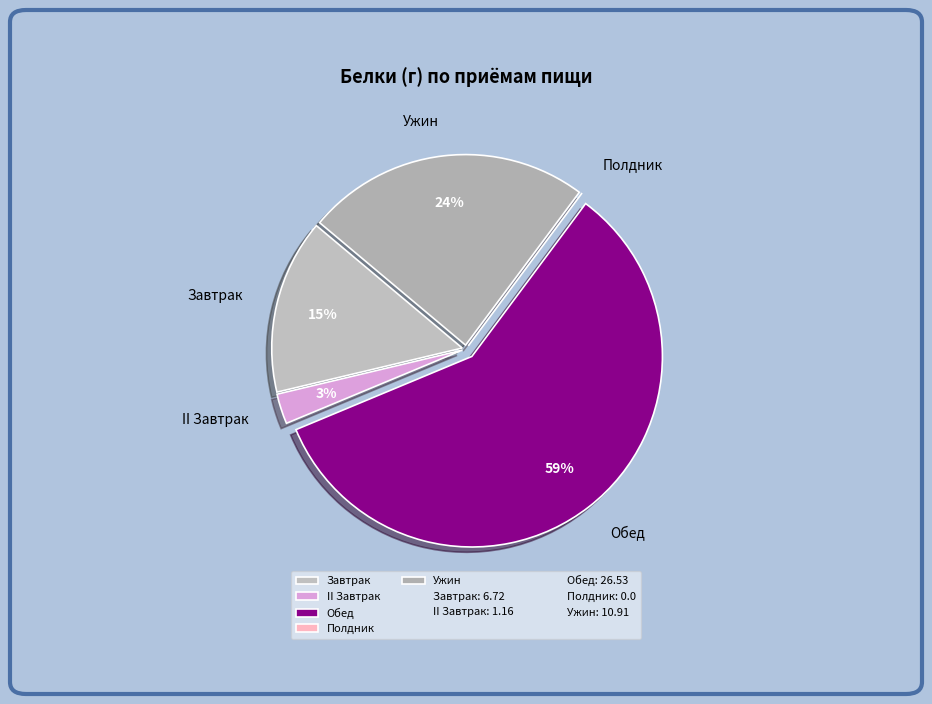

The II Завтрак slice represents 3% of the pie. True or false?

True